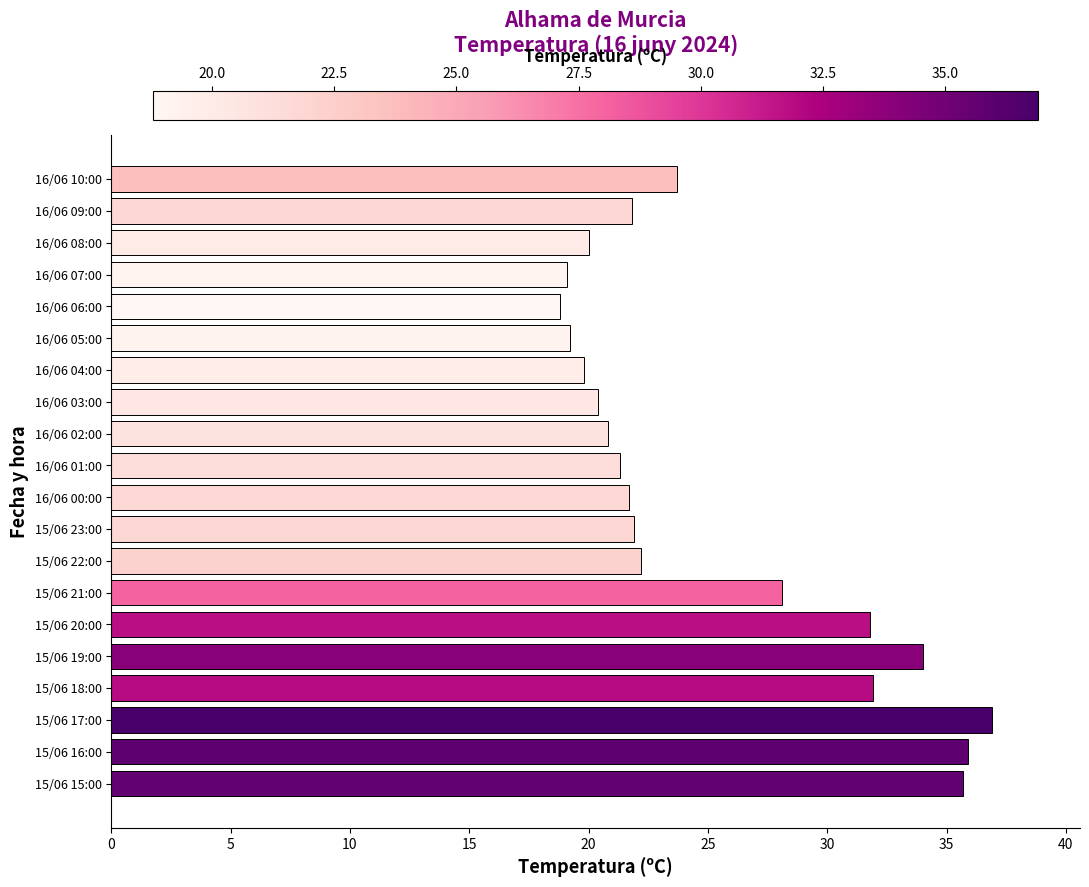

Which has a higher value, 16/06 10:00 or 16/06 01:00?

16/06 10:00